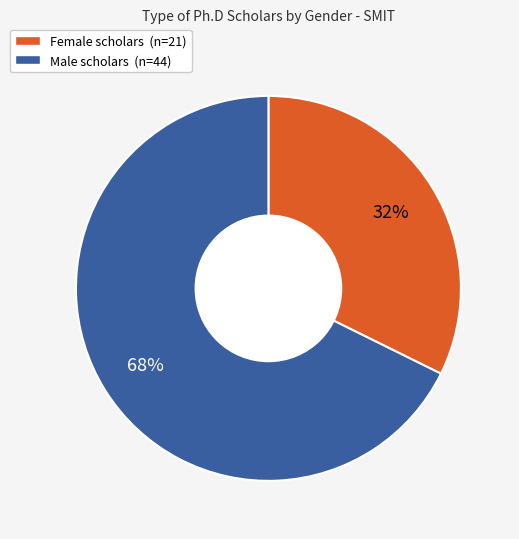

Do Female and Male together represent more than half of the pie?

Yes